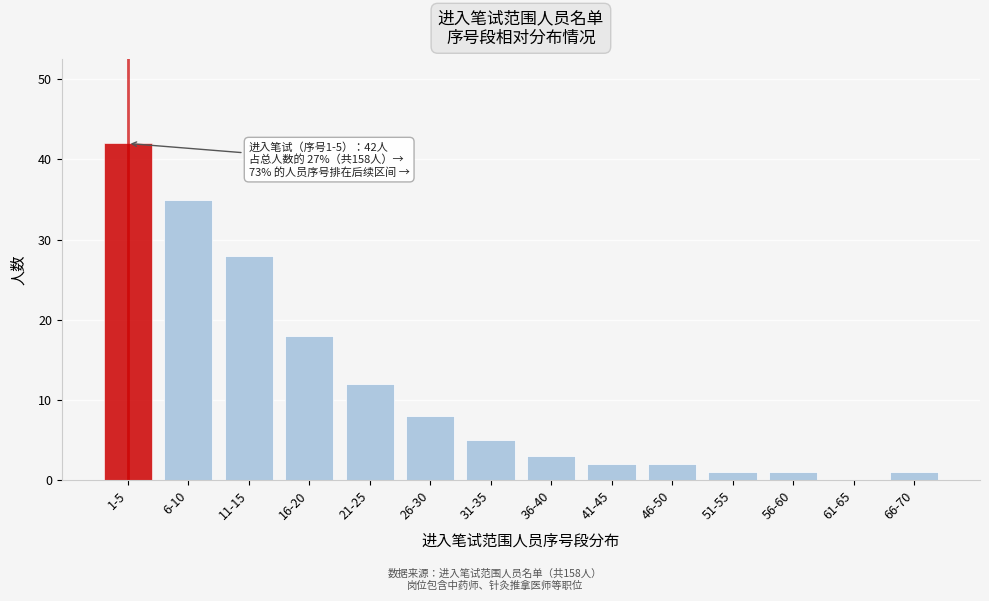

Reading left to right, transcribe all the data shown in this chart.

1-5=42	6-10=35	11-15=28	16-20=18	21-25=12	26-30=8	31-35=5	36-40=3	41-45=2	46-50=2	51-55=1	56-60=1	61-65=0	66-70=1